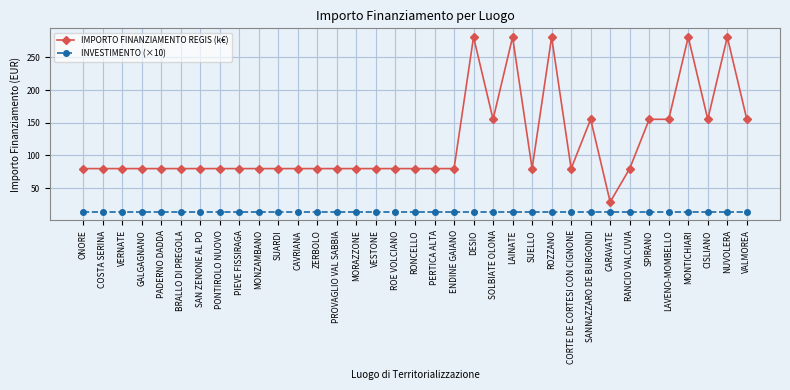

True or false: IMPORTO FINANZIAMENTO REGIS (k€) and INVESTIMENTO (×10) cross at least once.

False